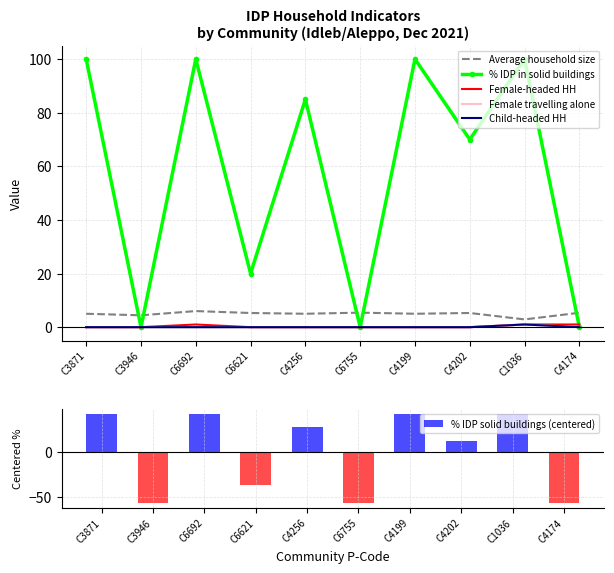

What is the label of the 9th bar from the left?

C1036